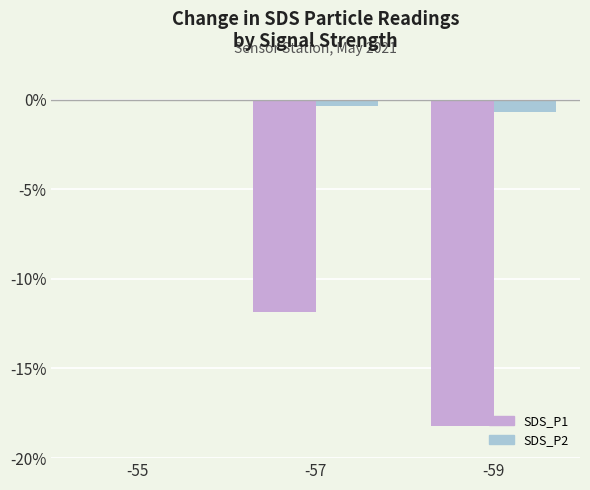

Are the bars horizontal?

No